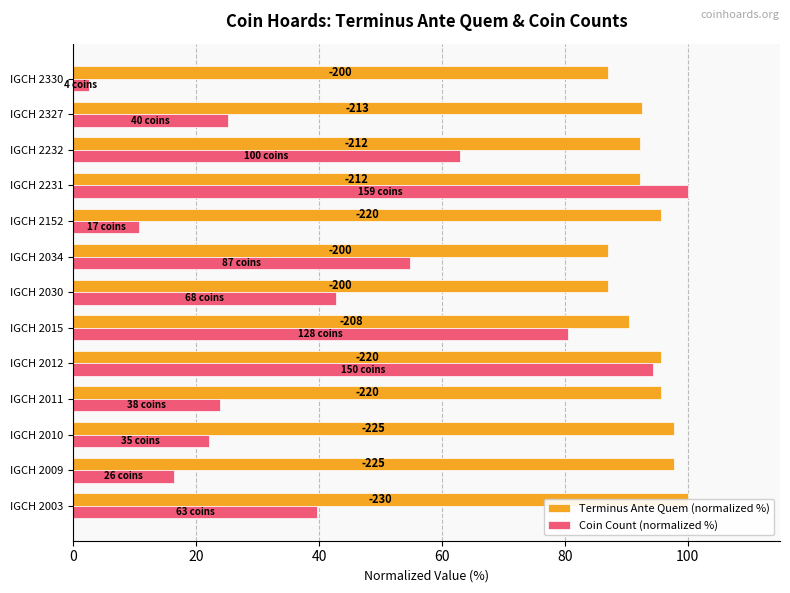

How many bars are there in each group?

2